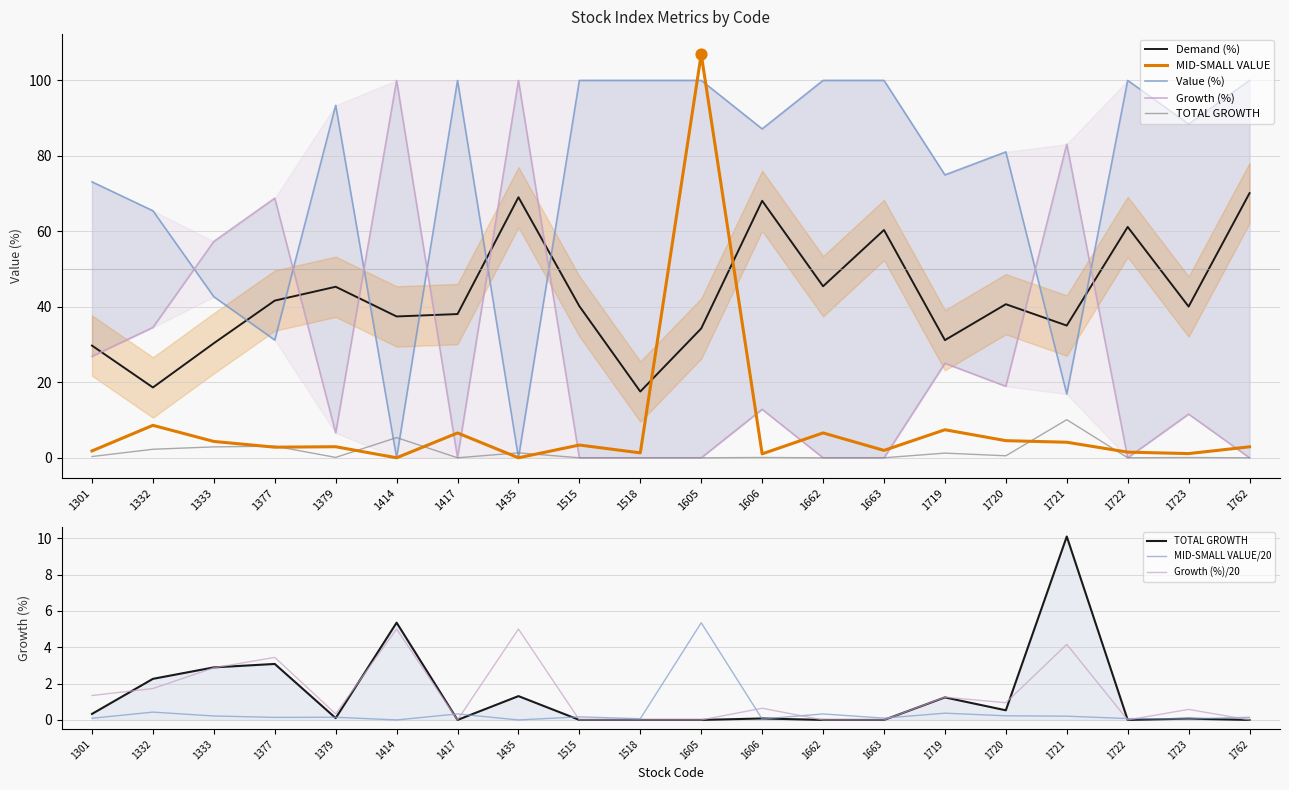

Which series has the largest Y range (max minus min)?

MID-SMALL VALUE